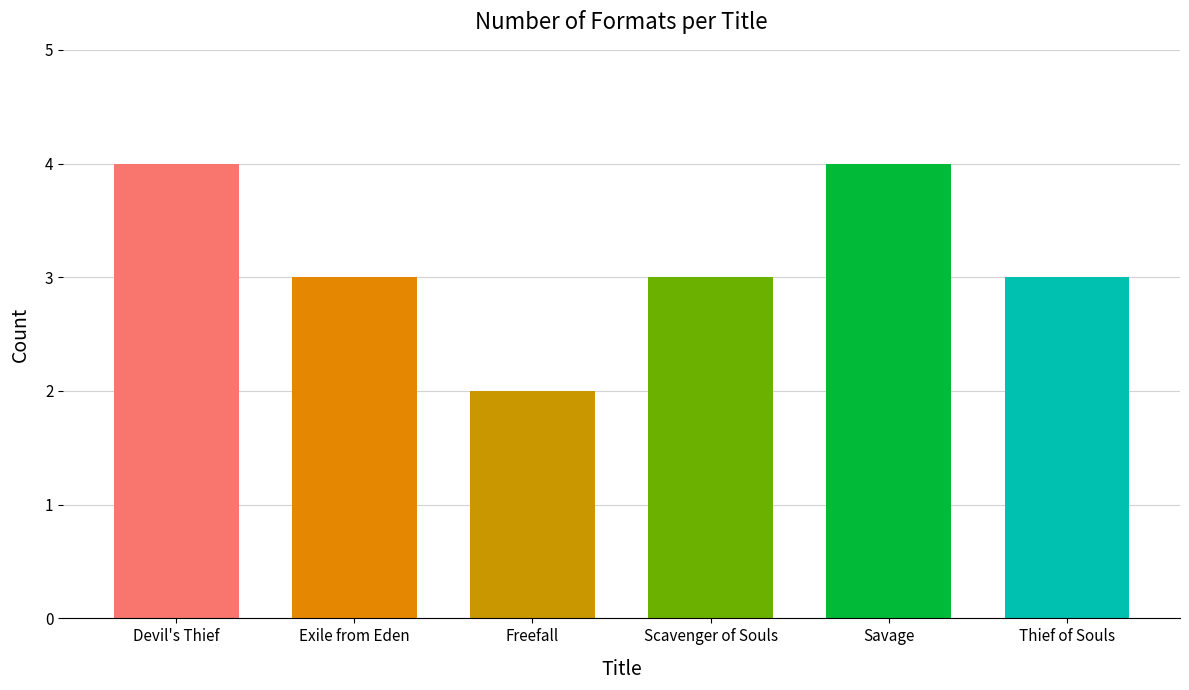

What is the greatest value displayed?

4